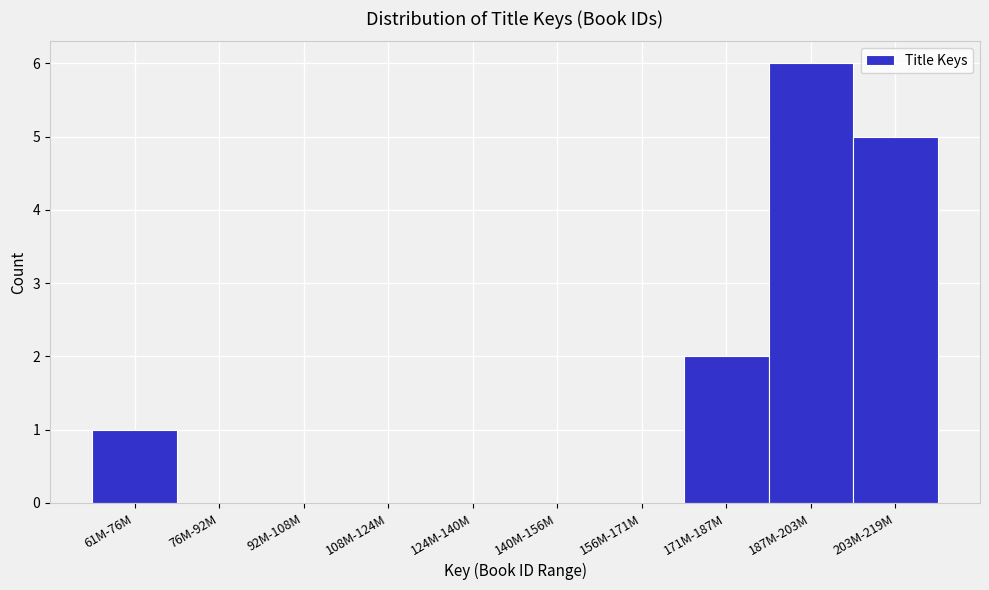

Reading left to right, extract all data points from this chart.

61M-76M=1	76M-92M=0	92M-108M=0	108M-124M=0	124M-140M=0	140M-156M=0	156M-171M=0	171M-187M=2	187M-203M=6	203M-219M=5